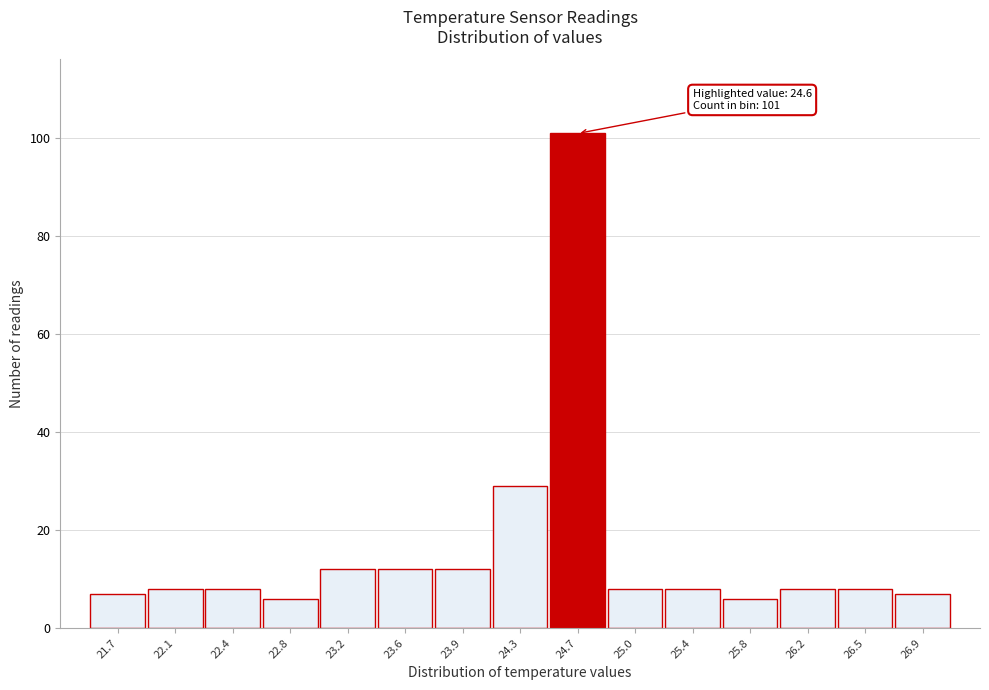

Over which range of the x-axis is the bar tallest?

24.50 to 24.85